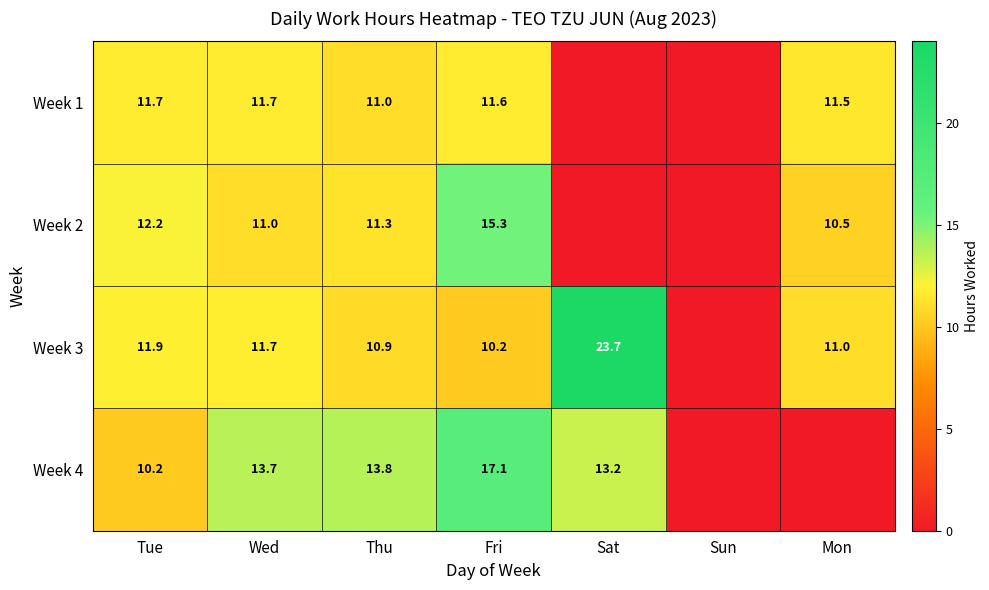

The value of Week 4 at Wed is 13.7. True or false?

True